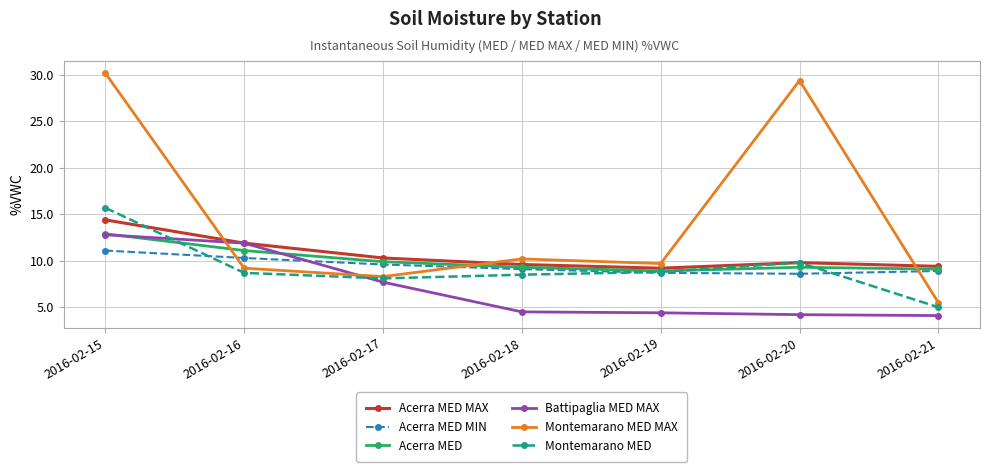

Is this an area chart (filled region under the line)?

No